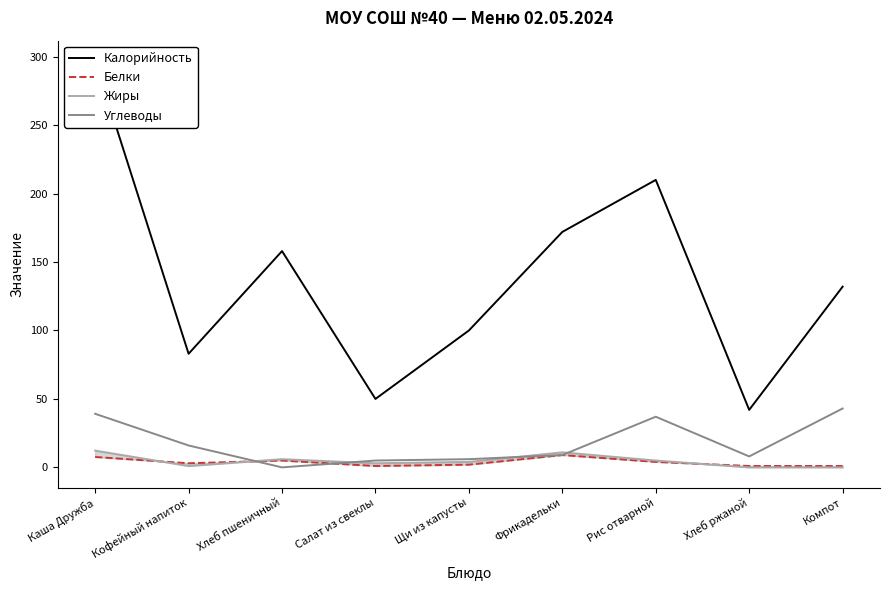

Reading right to left, extract all data points from this chart.

Калорийность: Компот=132.0	Хлеб ржаной=42.0	Рис отварной=210.0	Фрикадельки=172.0	Щи из капусты=100.0	Салат из свеклы=50.0	Хлеб пшеничный=158.0	Кофейный напиток=83.0	Каша Дружба=296.9
Белки: Компот=1.0	Хлеб ржаной=1.0	Рис отварной=4.0	Фрикадельки=9.0	Щи из капусты=2.0	Салат из свеклы=1.0	Хлеб пшеничный=5.0	Кофейный напиток=3.0	Каша Дружба=7.6
Жиры: Компот=0.0	Хлеб ржаной=0.0	Рис отварной=5.0	Фрикадельки=11.0	Щи из капусты=4.0	Салат из свеклы=3.0	Хлеб пшеничный=6.0	Кофейный напиток=1.0	Каша Дружба=12.2
Углеводы: Компот=43.0	Хлеб ржаной=8.0	Рис отварной=37.0	Фрикадельки=9.0	Щи из капусты=6.0	Салат из свеклы=5.0	Хлеб пшеничный=0.0	Кофейный напиток=16.0	Каша Дружба=39.1